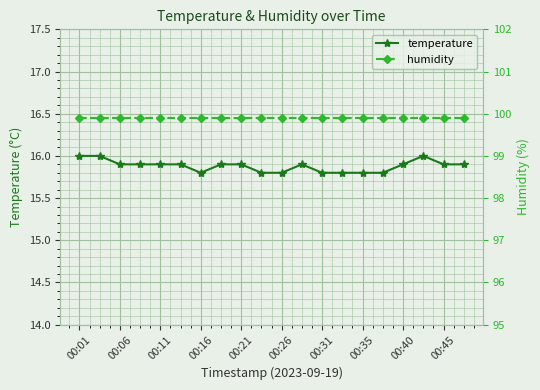

How many temperature values are between 15 and 16?

20